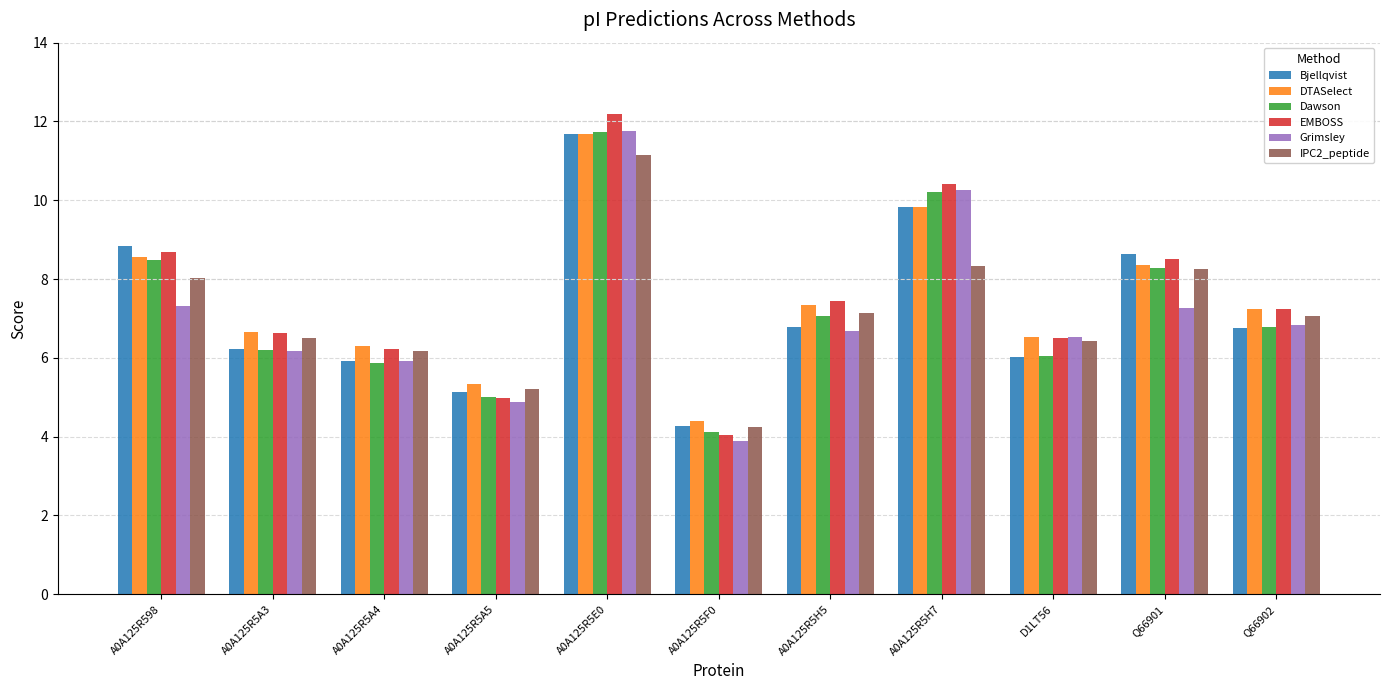

What is the maximum value for Dawson?

11.7